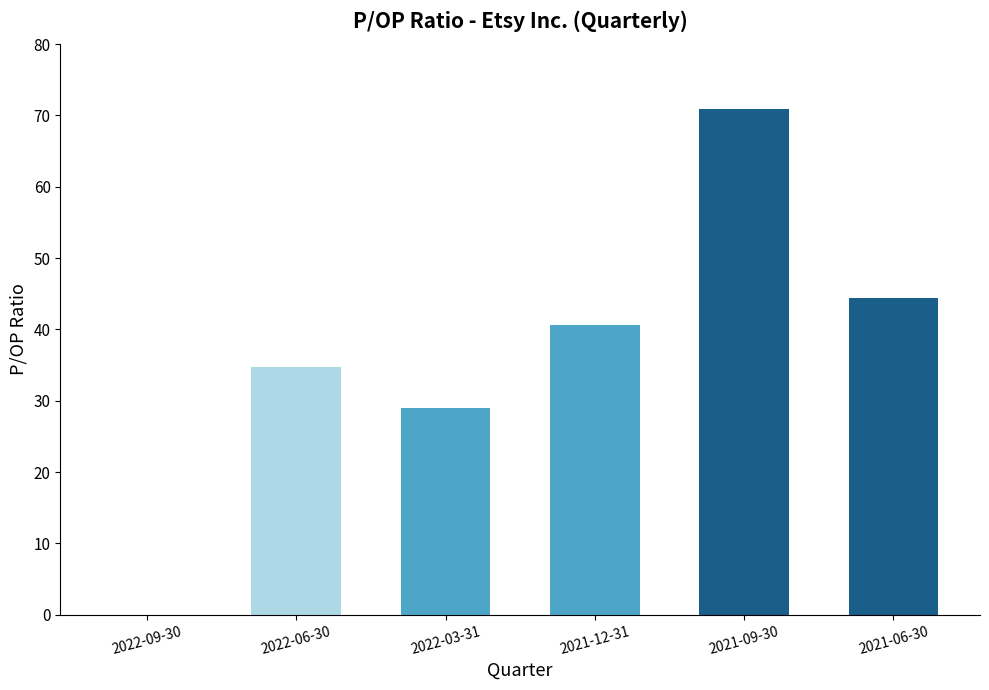

Which category has the highest value across all series?

2021-09-30